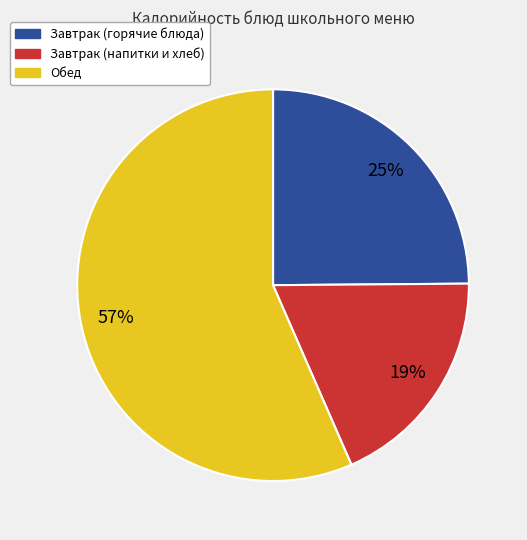

How many slices are in this pie chart?

3